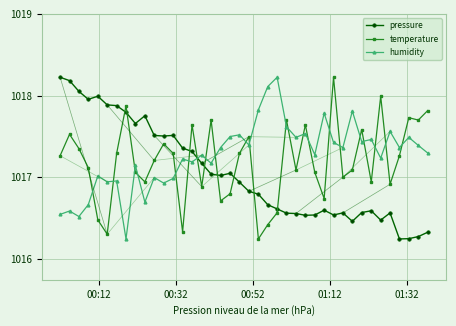

Count the number of data series in this chart.

3